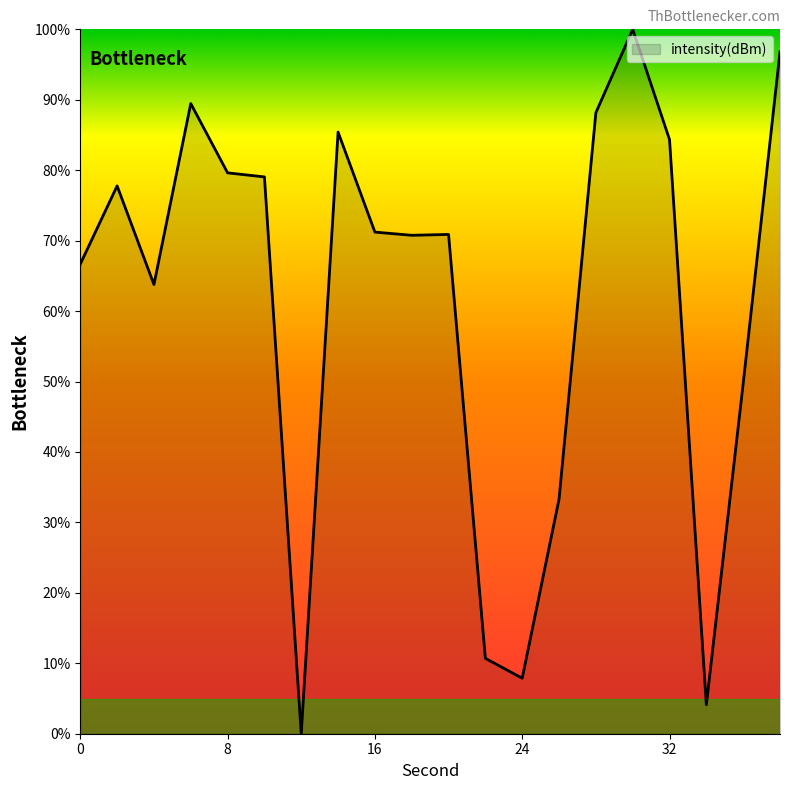

What is the maximum value shown in the chart?

100.0